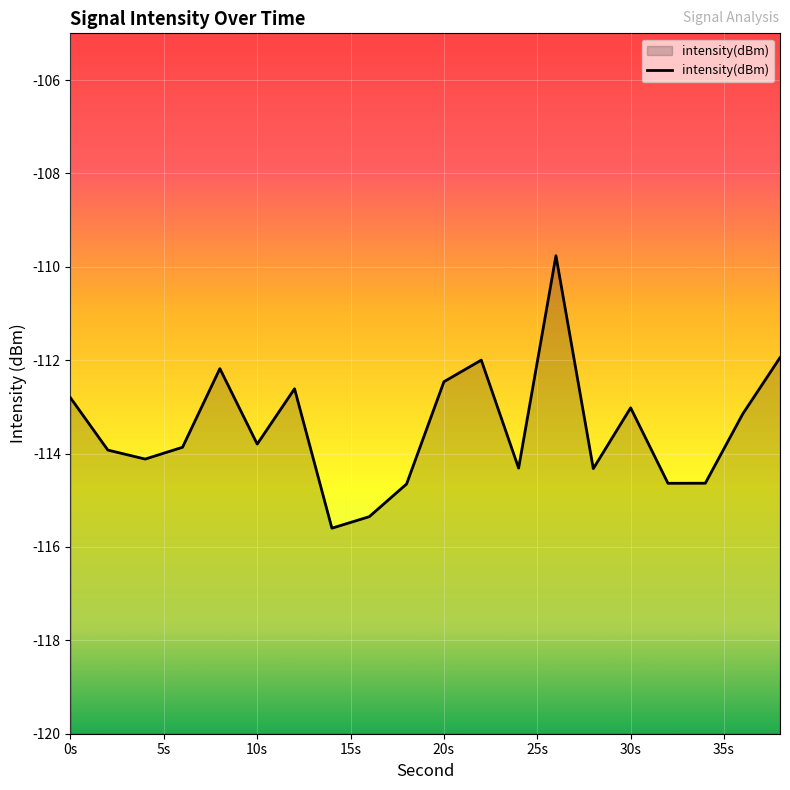

What is the value of the 2nd point from the left?

-113.9